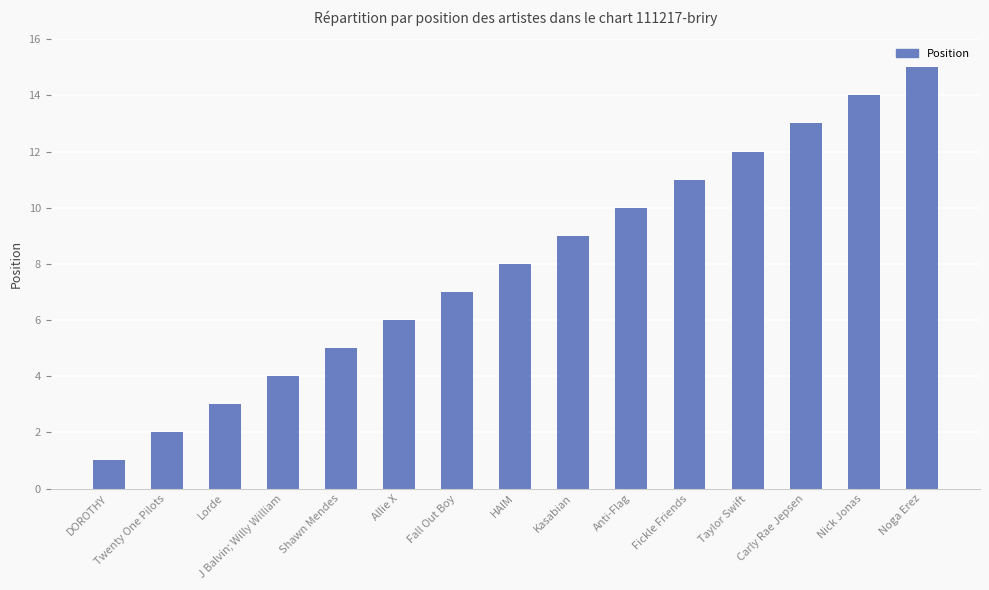

Reading left to right, extract all data points from this chart.

DOROTHY=1	Twenty One Pilots=2	Lorde=3	J Balvin; Willy William=4	Shawn Mendes=5	Allie X=6	Fall Out Boy=7	HAIM=8	Kasabian=9	Anti-Flag=10	Fickle Friends=11	Taylor Swift=12	Carly Rae Jepsen=13	Nick Jonas=14	Noga Erez=15